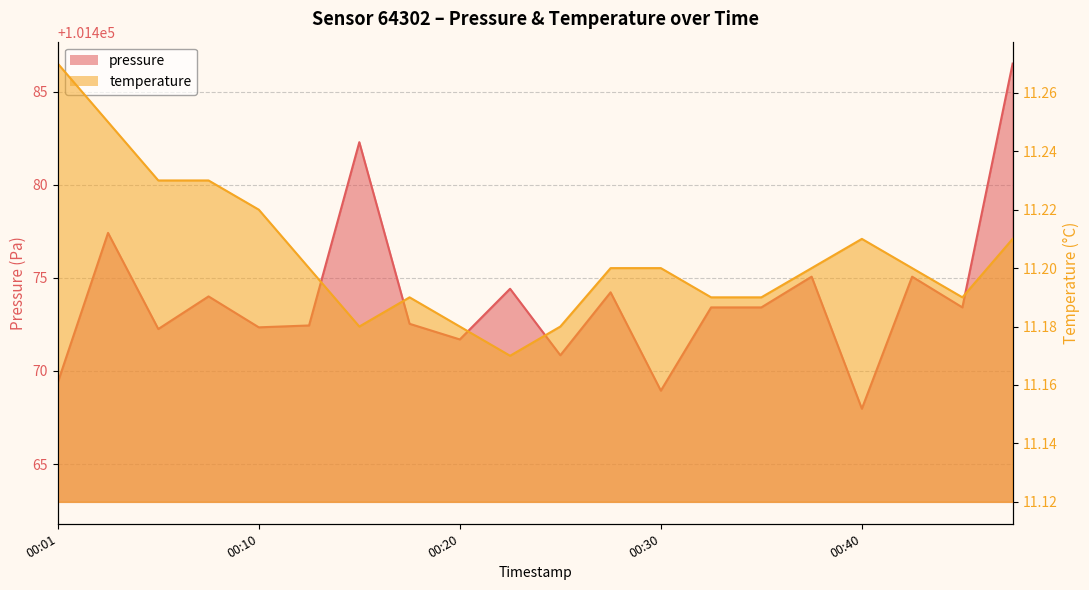

True or false: temperature and pressure cross at least once.

False